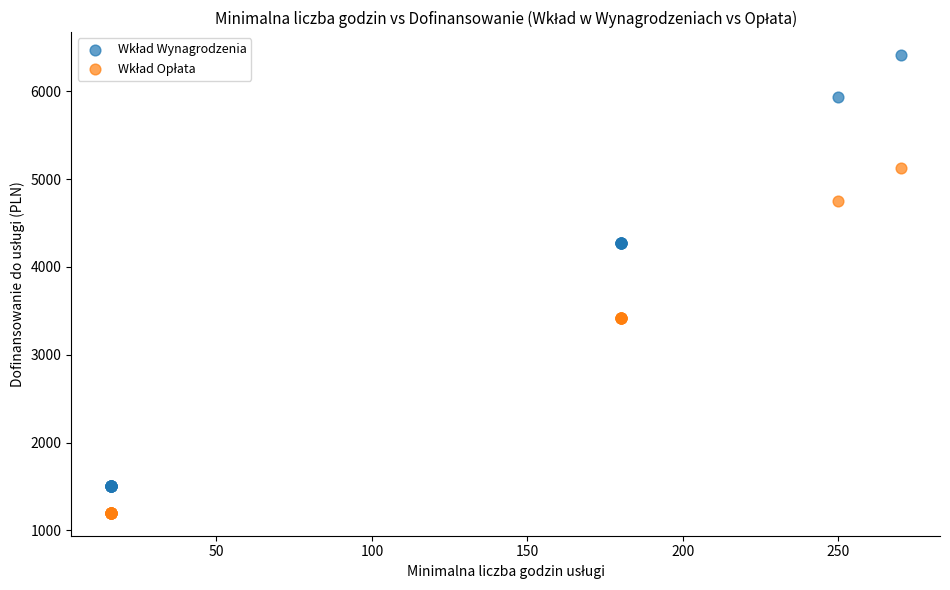

What is the X range (max minus min) for the scatter plot?

254.0